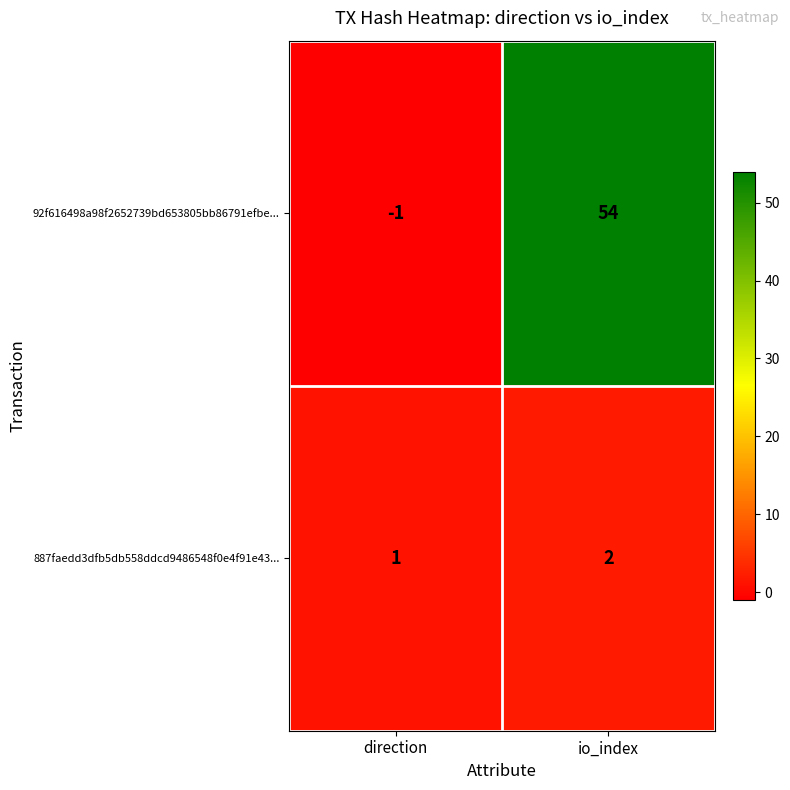

Which series changed the most between direction and io_index?

92f616498a98f2652739bd653805bb86791efbe...